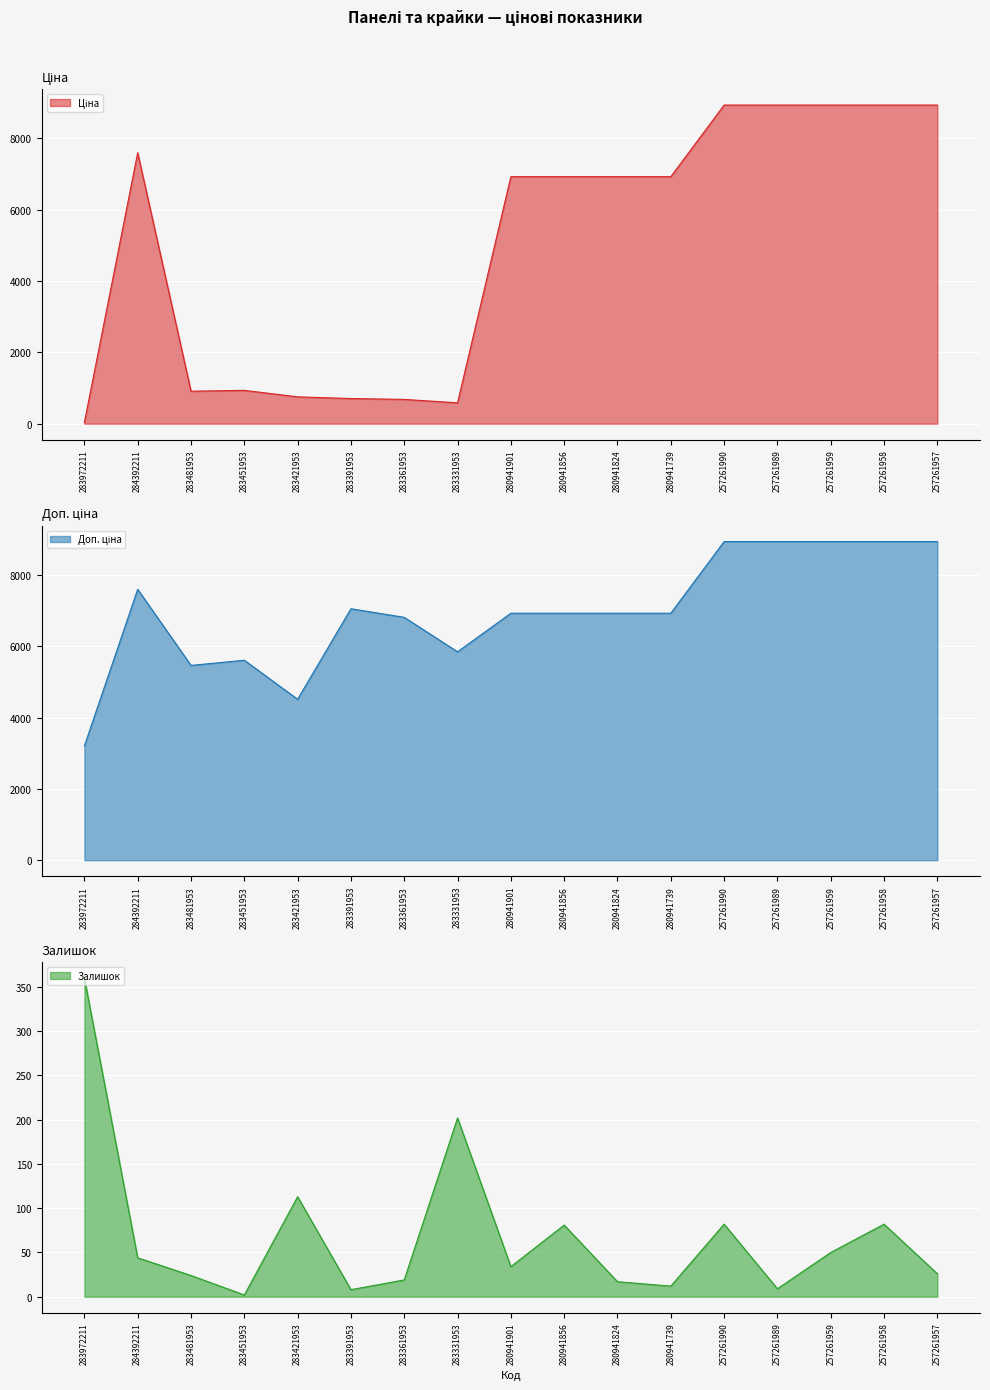

What position from the left is 283972211?

1